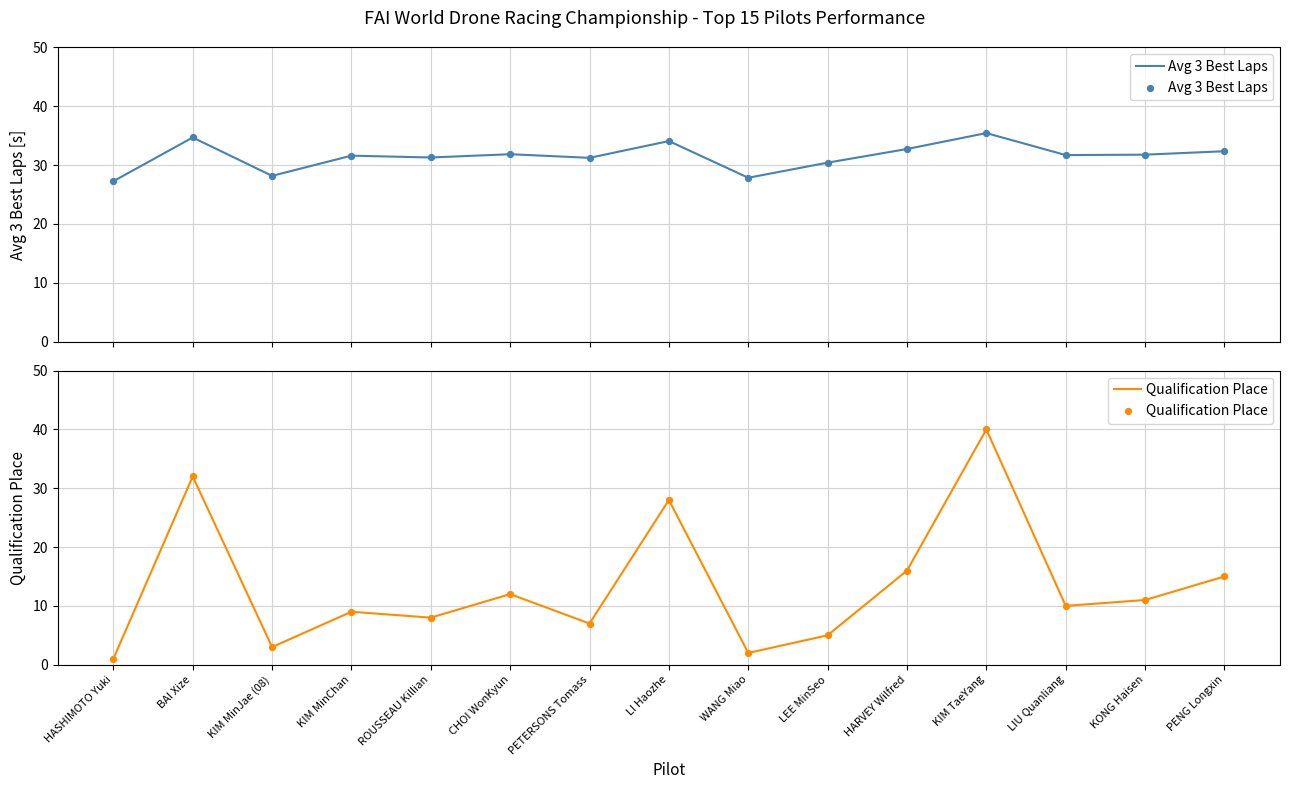

Which series reaches the minimum Y coordinate?

Qualification Place